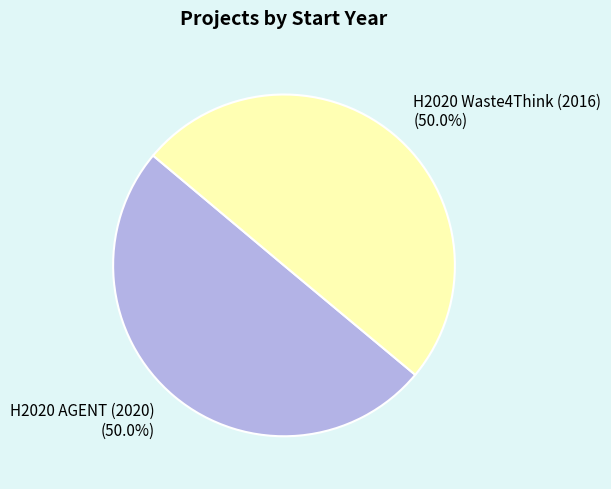

How many slices are in this pie chart?

2